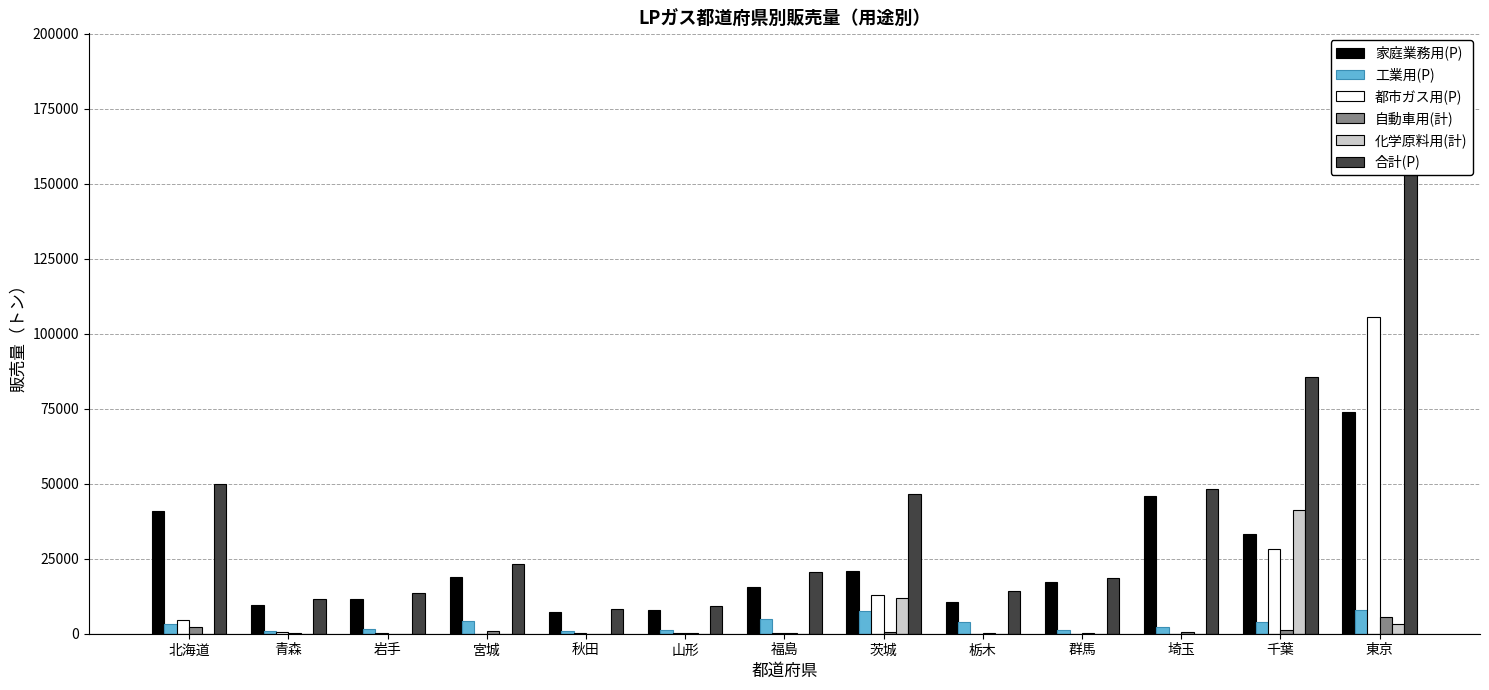

What is the total value across all series at 宮城?

46887